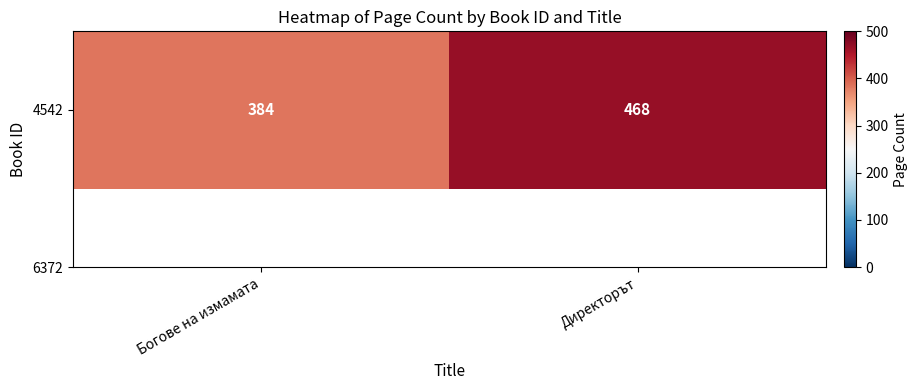

Rank the categories by value from highest to lowest.

Директорът, Богове на измамата